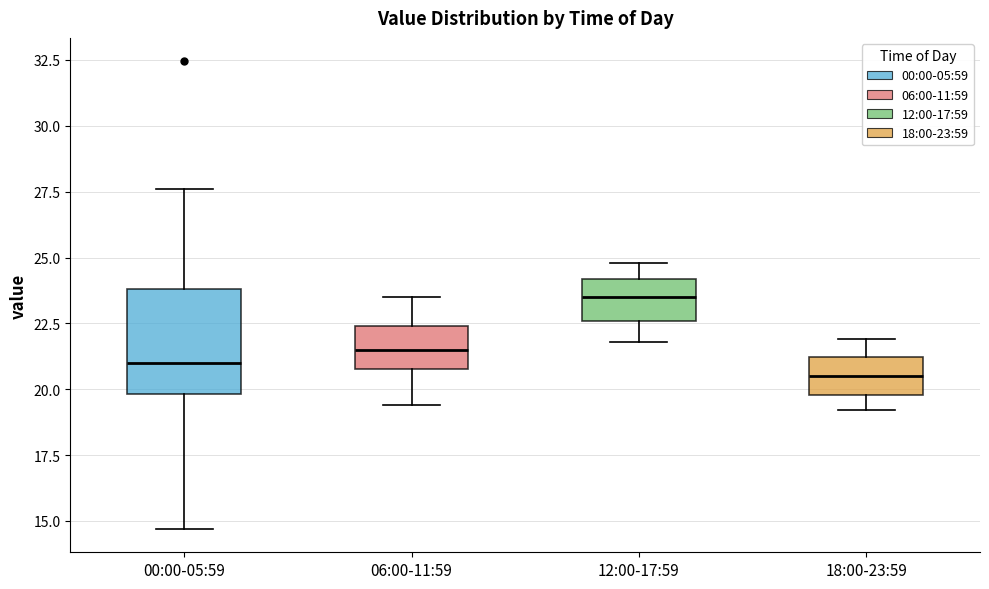

Reading left to right, read every box against the y-axis: the position of its median line, the range the box covers, and the ends of its whiskers. The values are not printed on the chart, so give them approximately, as read against the axis.

00:00-05:59: median 21.0, box 20.0 to 24.0, whiskers 14.5 to 27.5
06:00-11:59: median 21.5, box 21.0 to 22.5, whiskers 19.5 to 23.5
12:00-17:59: median 23.5, box 22.5 to 24.0, whiskers 22.0 to 25.0
18:00-23:59: median 20.5, box 20.0 to 21.0, whiskers 19.0 to 22.0